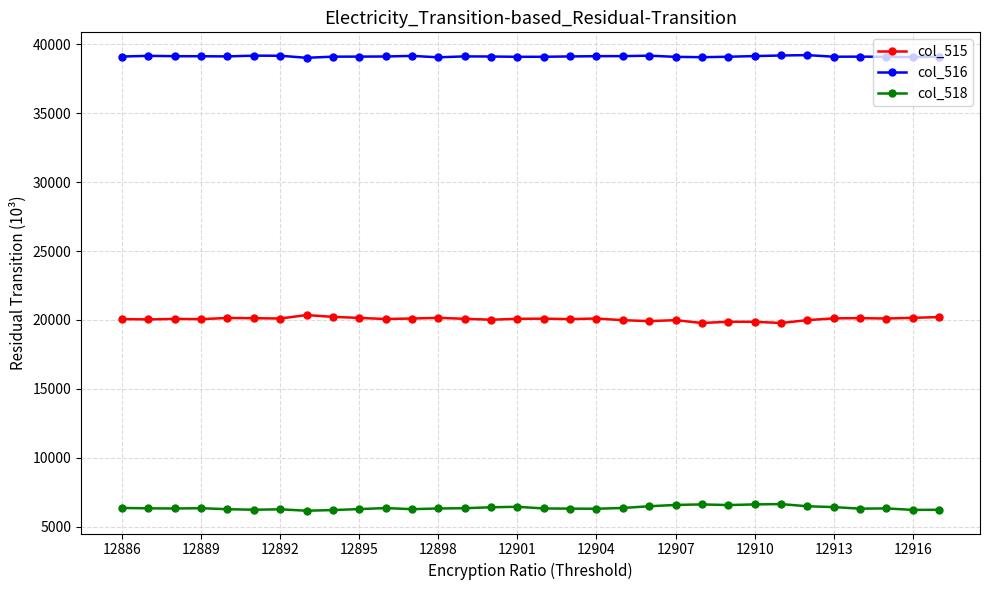

At how many categories does at least one series exceed 27441?

32